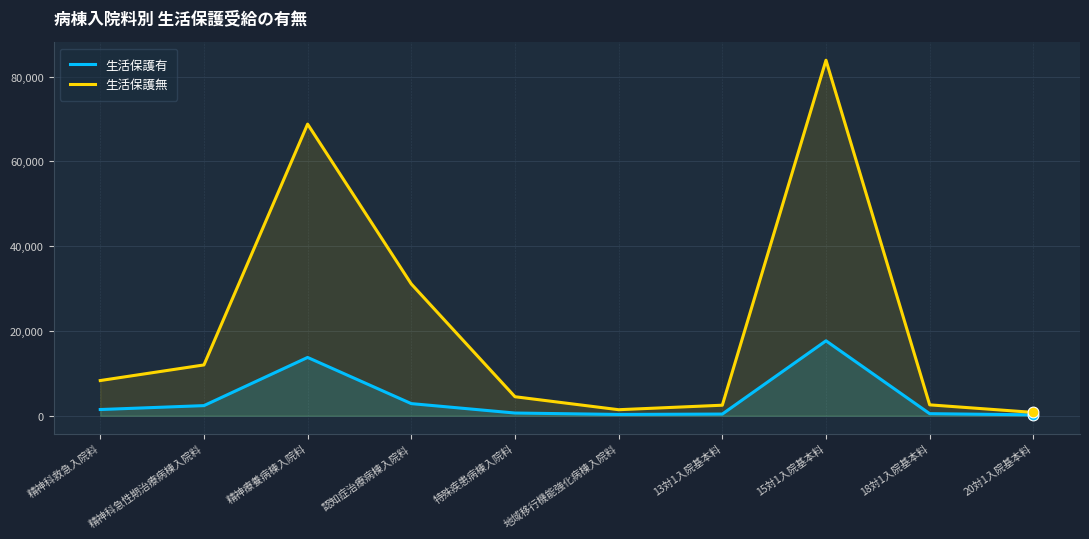

Which series has the largest total across all categories?

生活保護無